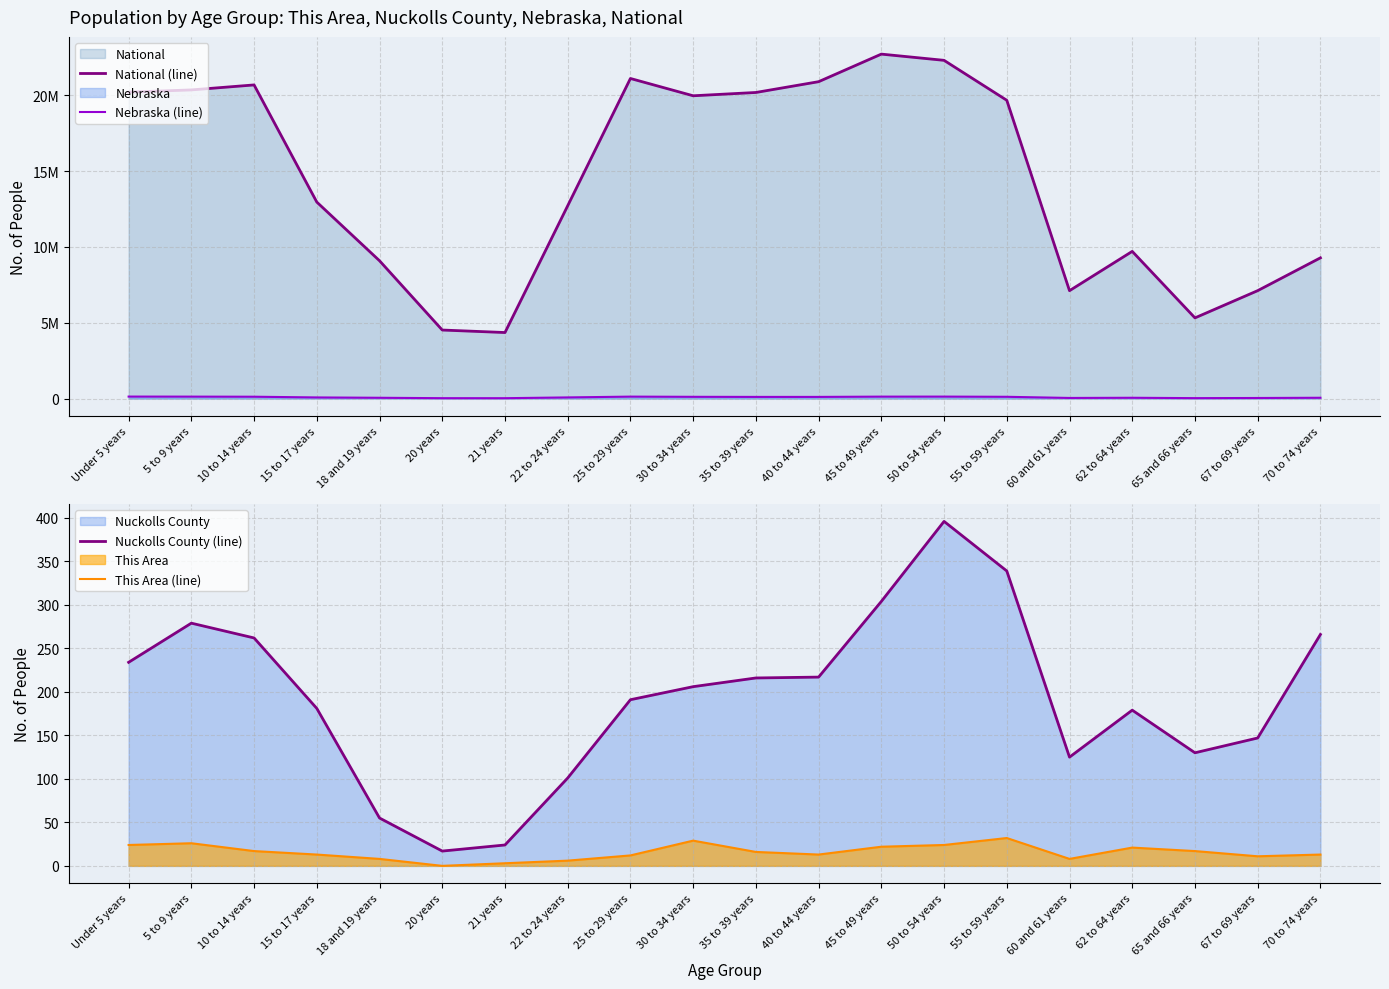

Which series changed the most between 30 to 34 years and 35 to 39 years?

National (line)